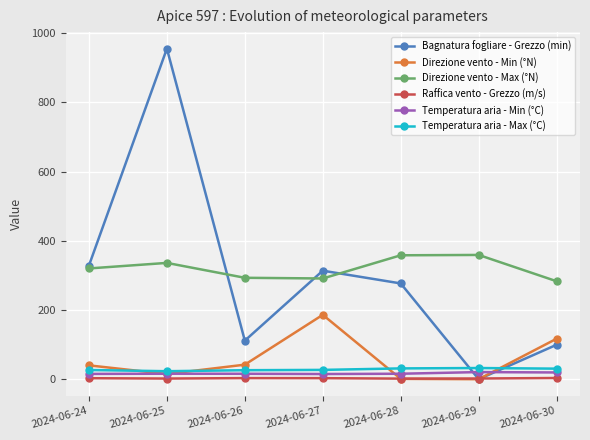

Is this an area chart (filled region under the line)?

No